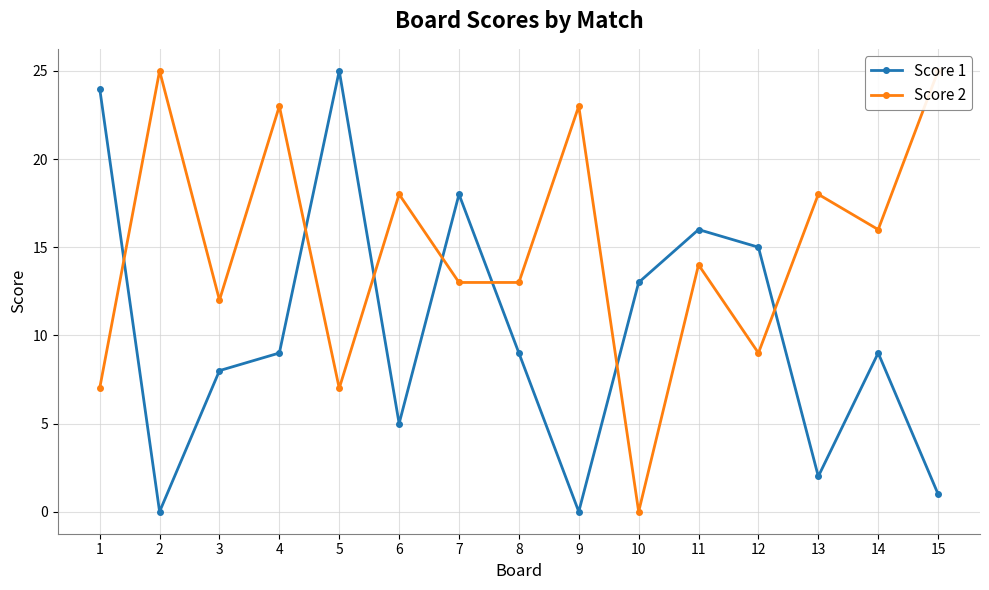

List the series in order of their peak value, highest first.

Score 1, Score 2